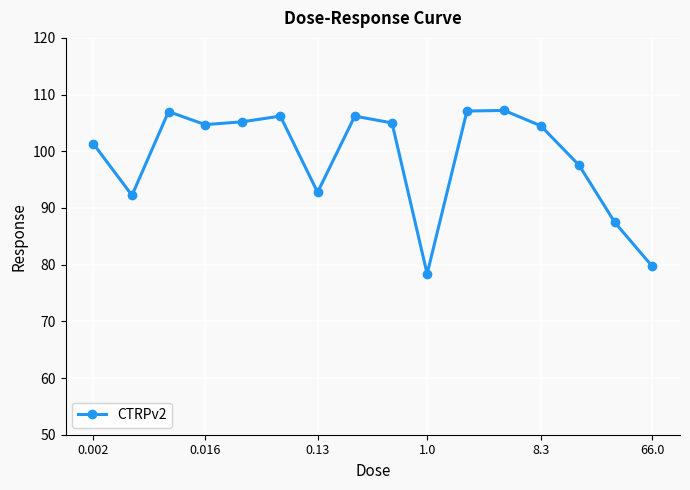

What is the sum of all values?

1582.5